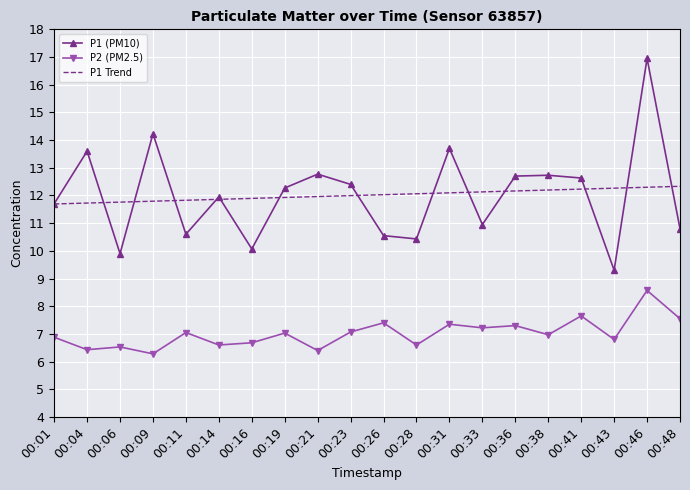

Is it true that P2 (PM2.5) equals 7.0 at 00:38?

True